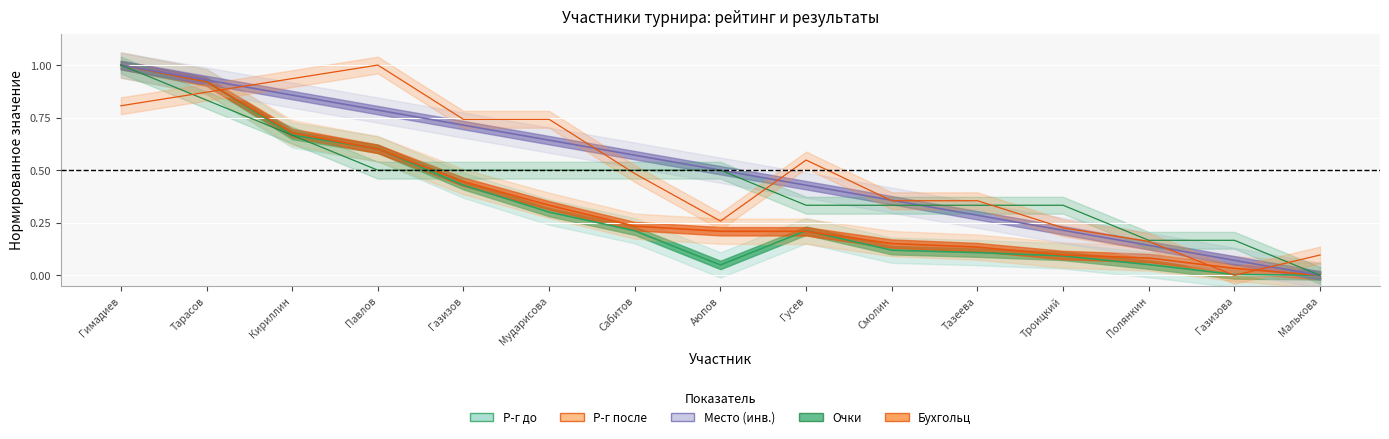

Which series changed the most between Сабитов and Малькова?

Место